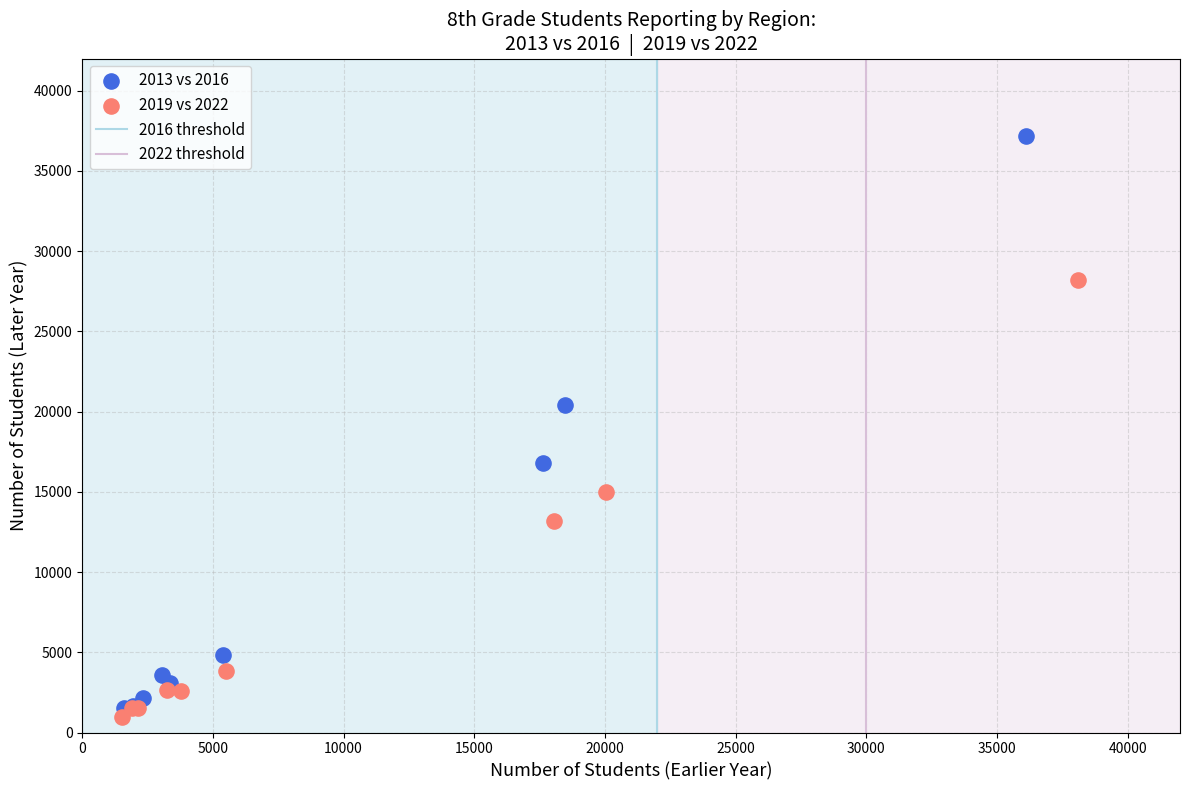

Which series has the largest Y range (max minus min)?

2013 vs 2016